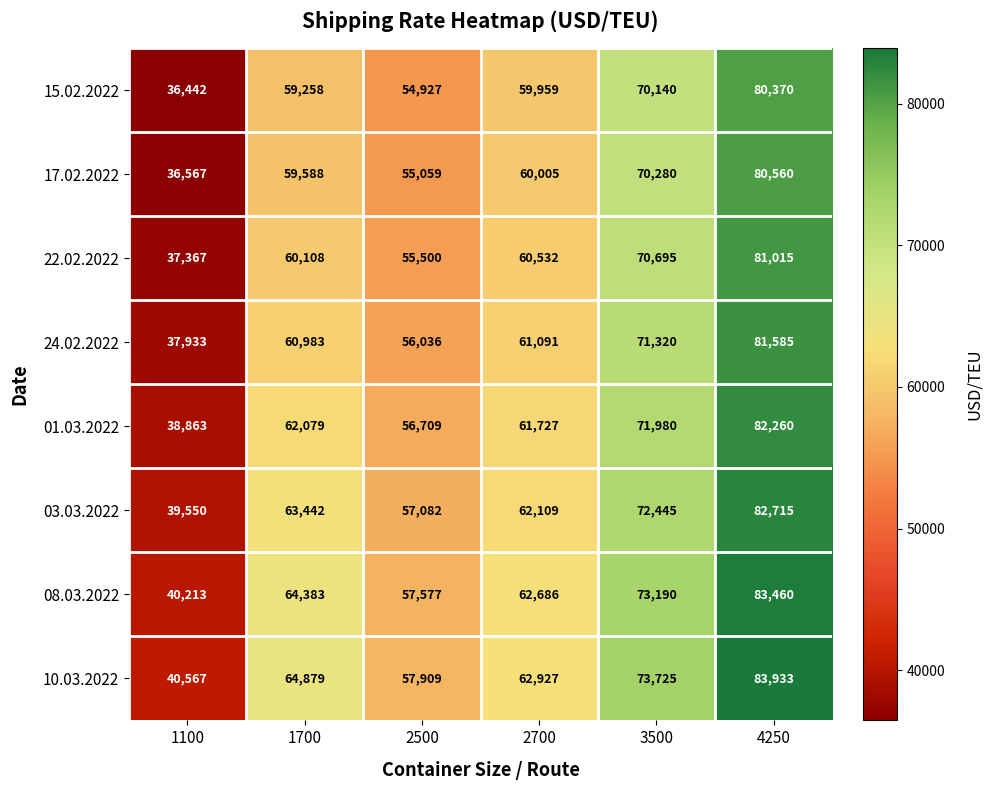

What is the highest value of the 08.03.2022 series?

83460